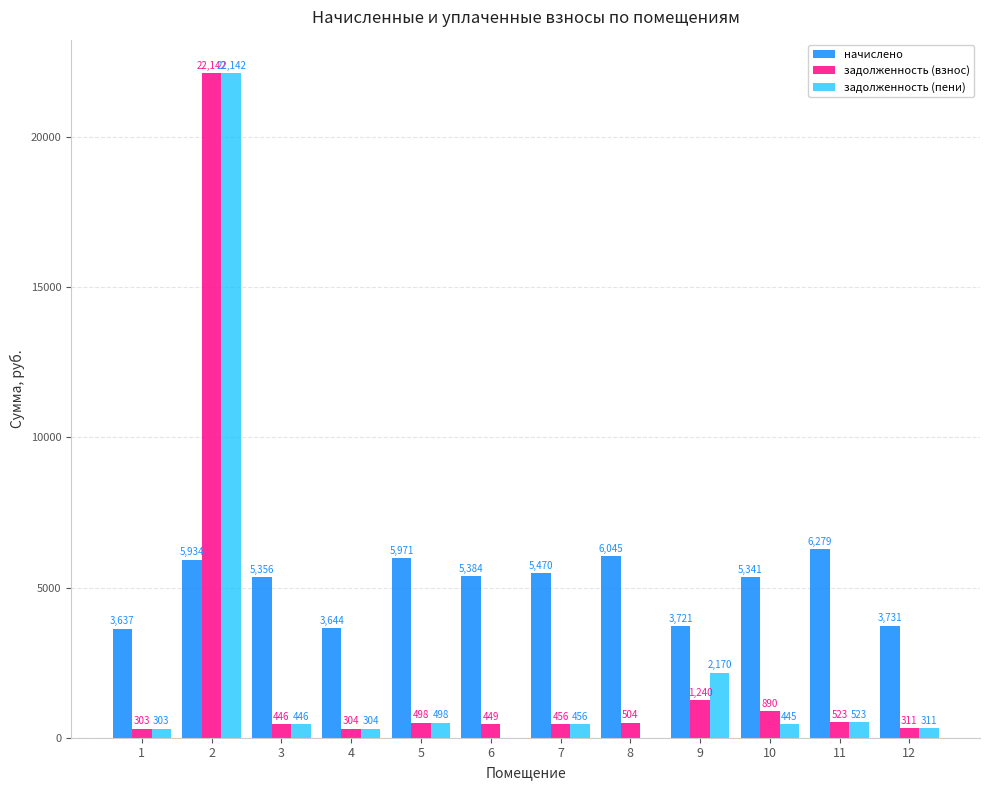

Between 2 and 9, which series saw the biggest shift?

задолженность (взнос)